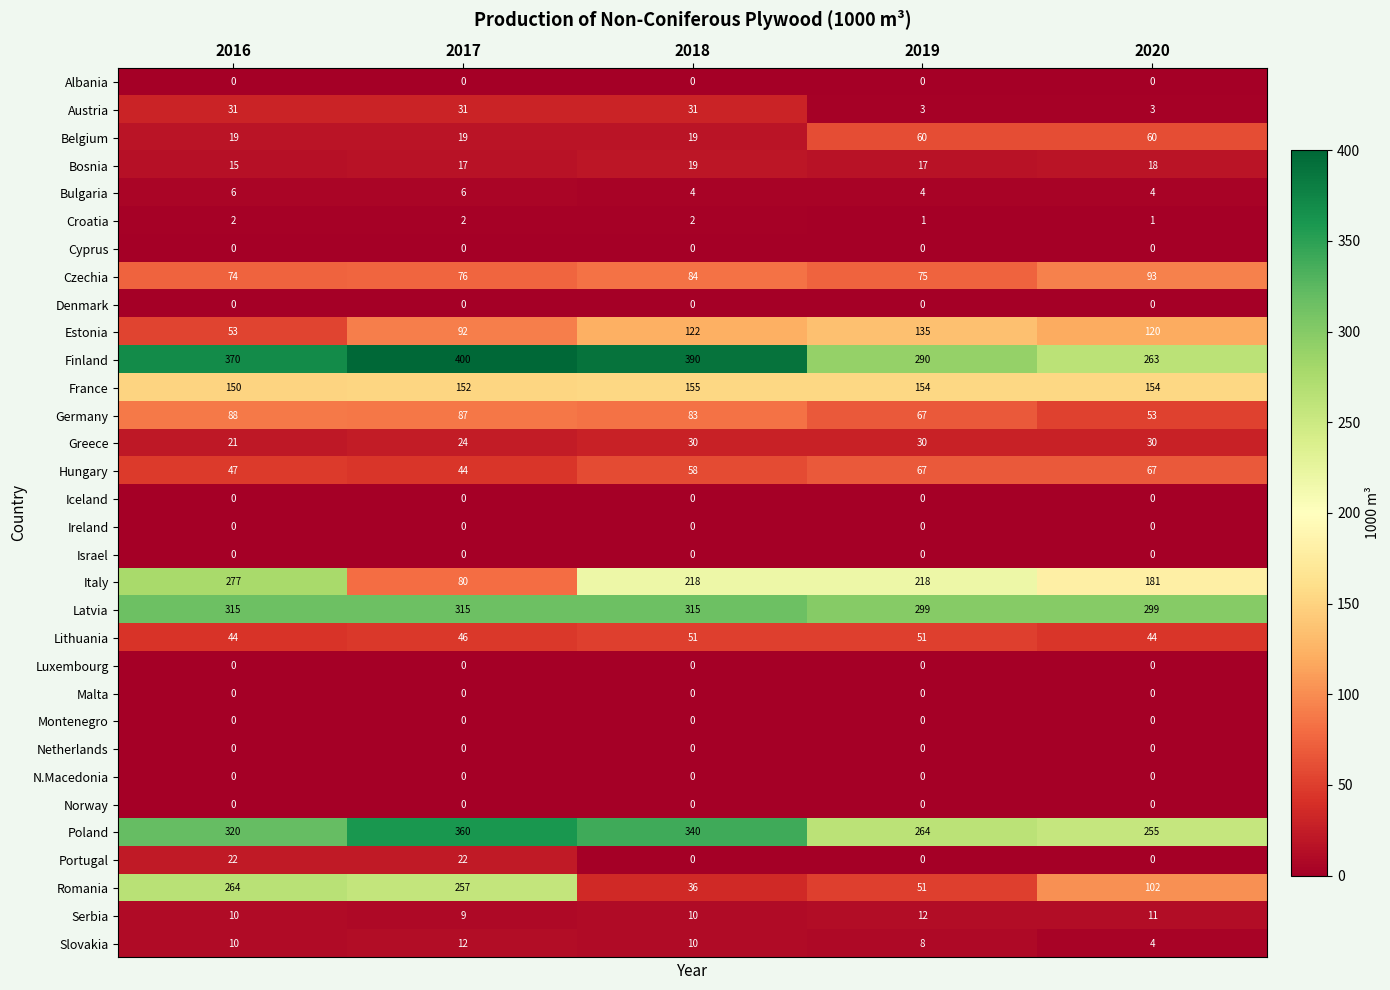

Which series has the largest range (max minus min)?

Romania